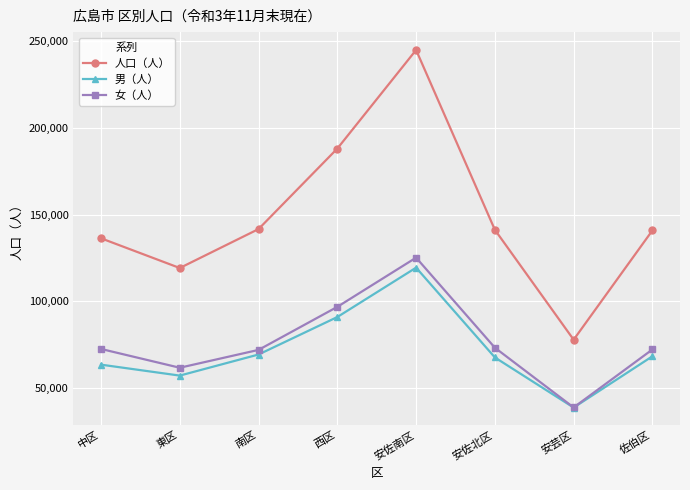

True or false: 女（人） and 人口（人） intersect in this chart.

False